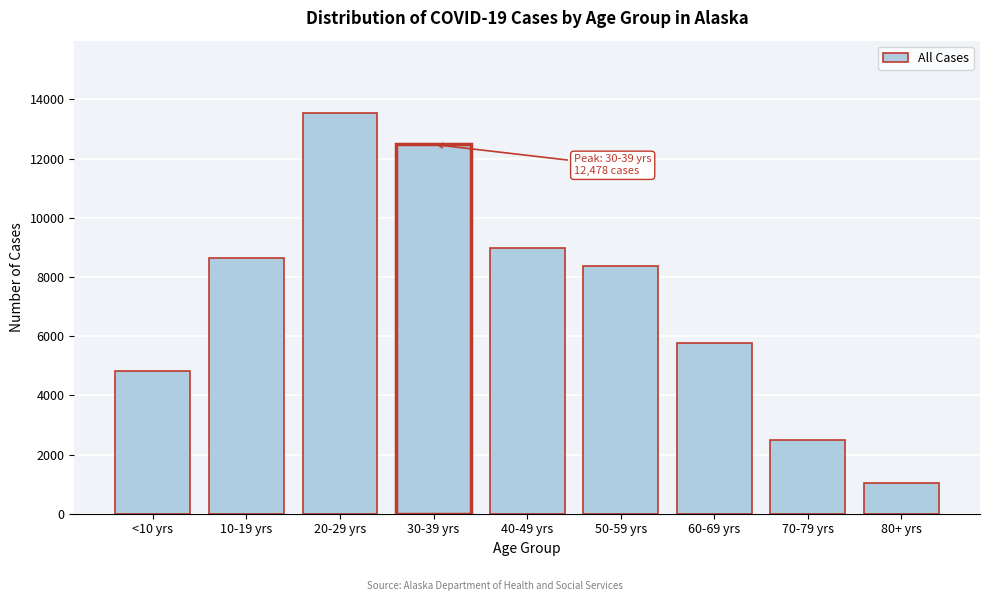

Reading right to left, extract all data points from this chart.

1024	2483	5769	8372	8996	12478	13547	8628	4823